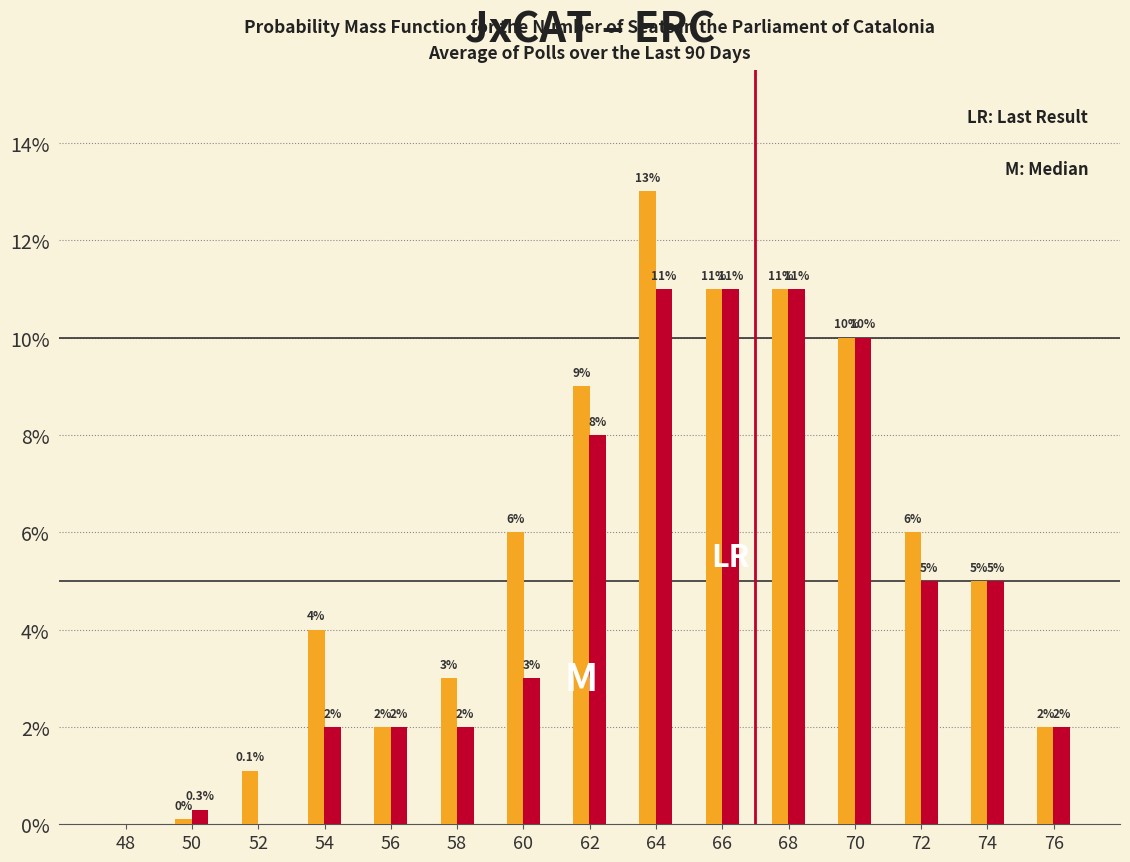

What is the maximum value shown in the chart?

13.0